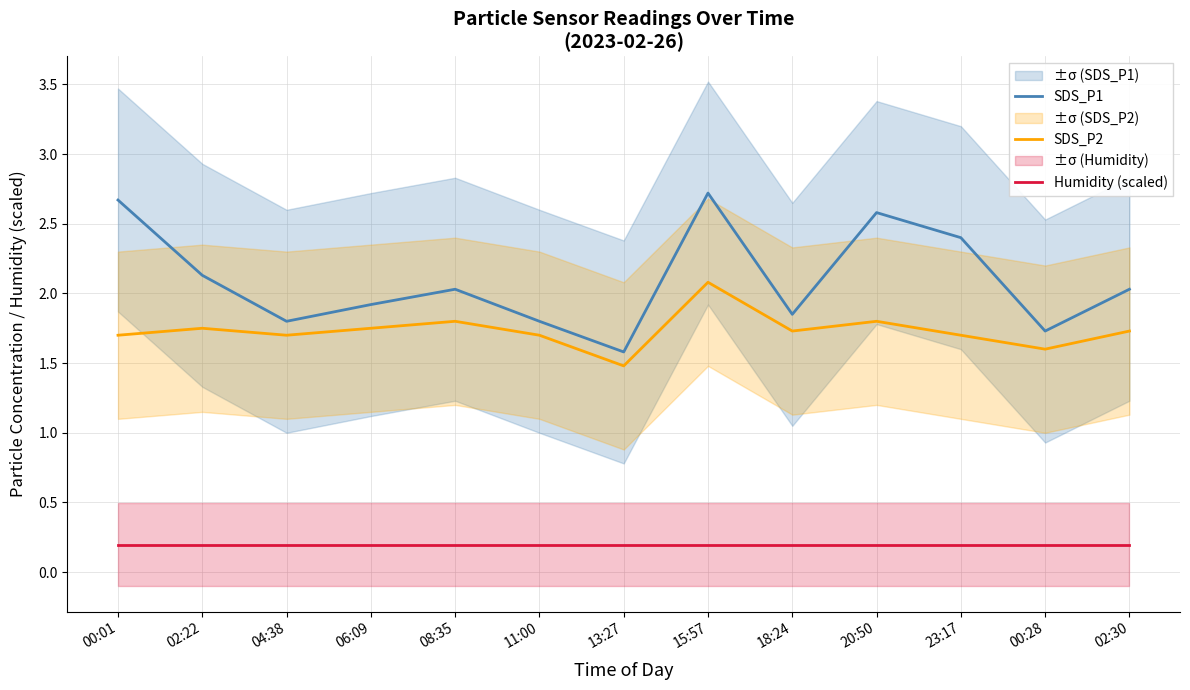

Reading left to right, what are all the values shown in this chart?

SDS_P1: 2.7	2.1	1.8	1.9	2.0	1.8	1.6	2.7	1.9	2.6	2.4	1.7	2.0
SDS_P2: 1.7	1.8	1.7	1.8	1.8	1.7	1.5	2.1	1.7	1.8	1.7	1.6	1.7
Humidity (scaled): 0.2	0.2	0.2	0.2	0.2	0.2	0.2	0.2	0.2	0.2	0.2	0.2	0.2